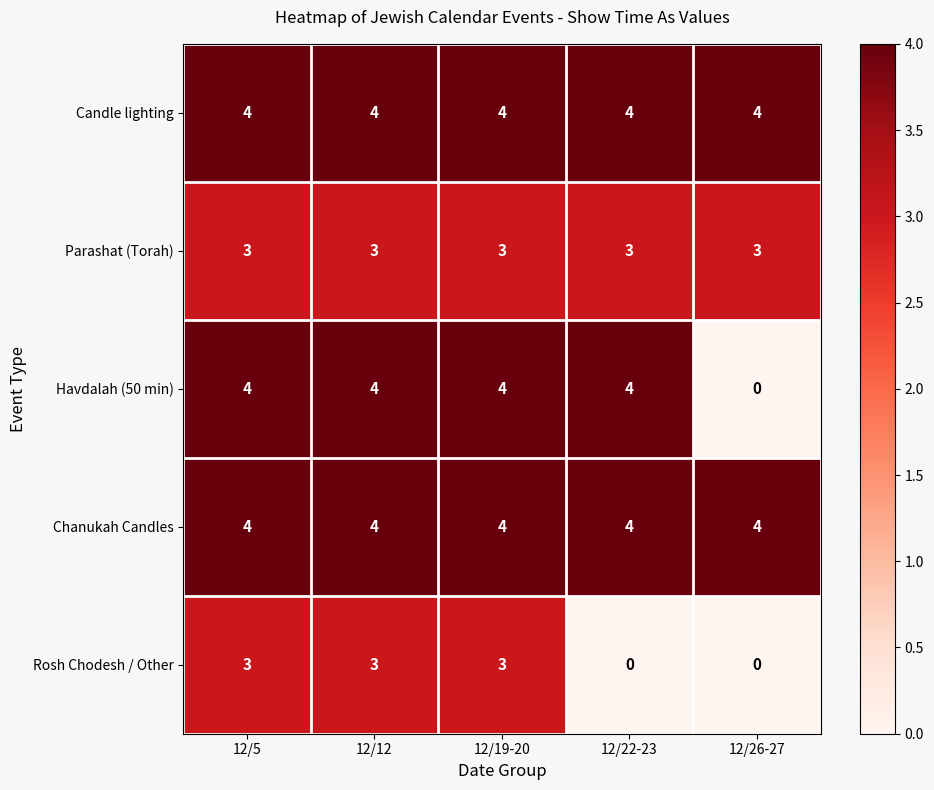

What is the total value across all series at 12/12?

18